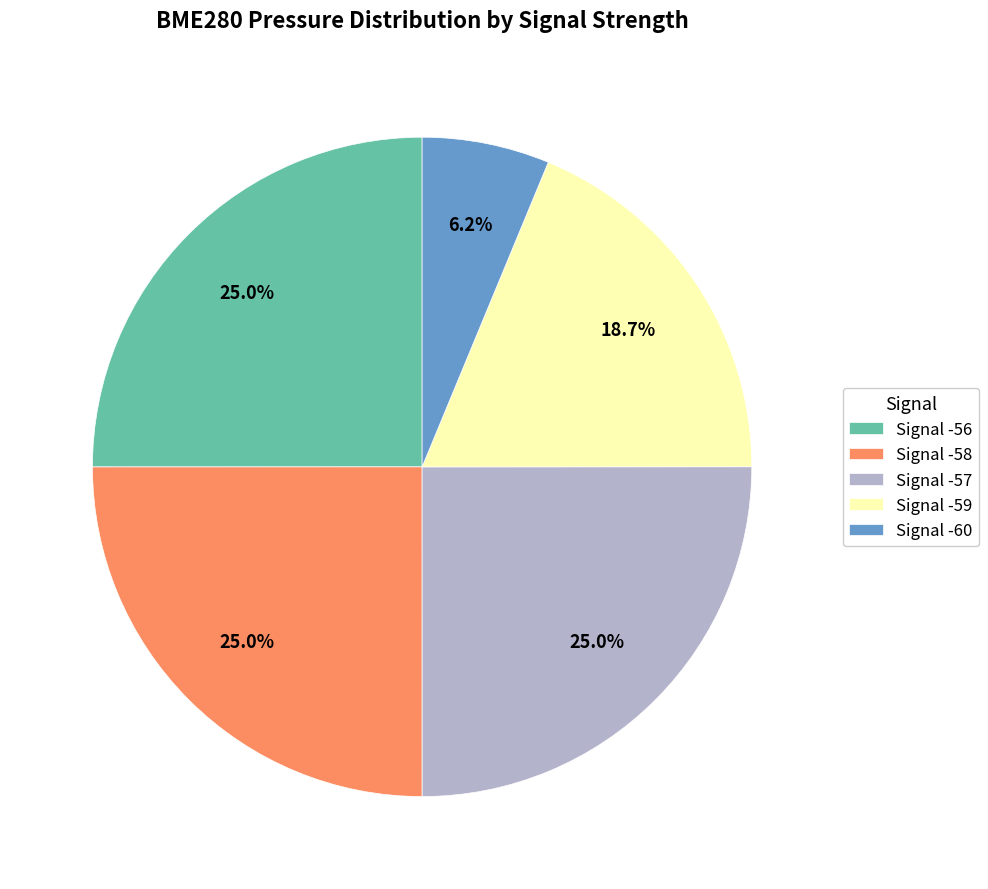

What percentage is NOT represented by Signal -59?

81.3%